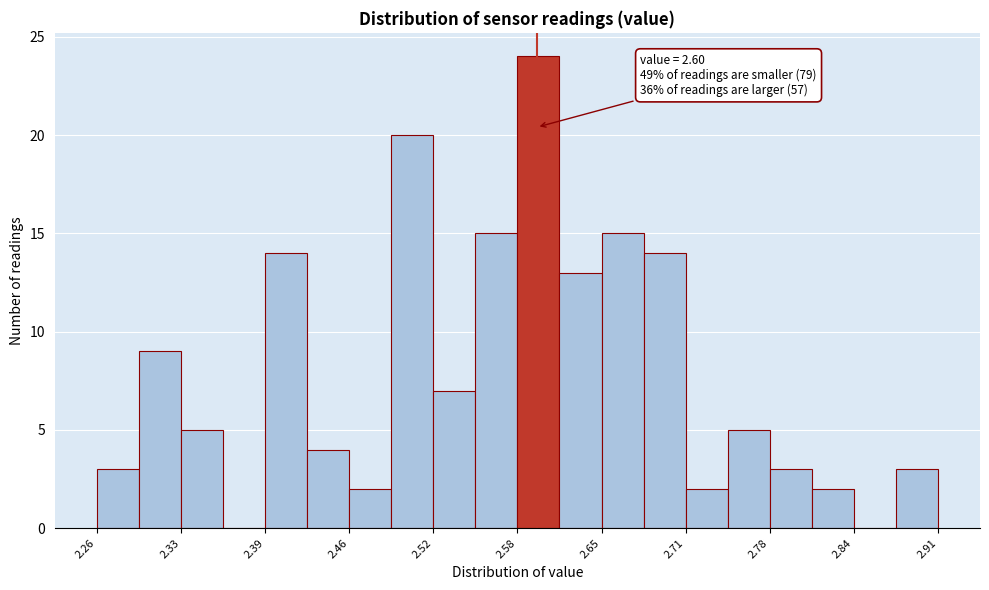

Around what value on the x-axis is the tallest bar? Give the approximate position of its centre, as read against the axis.

2.60